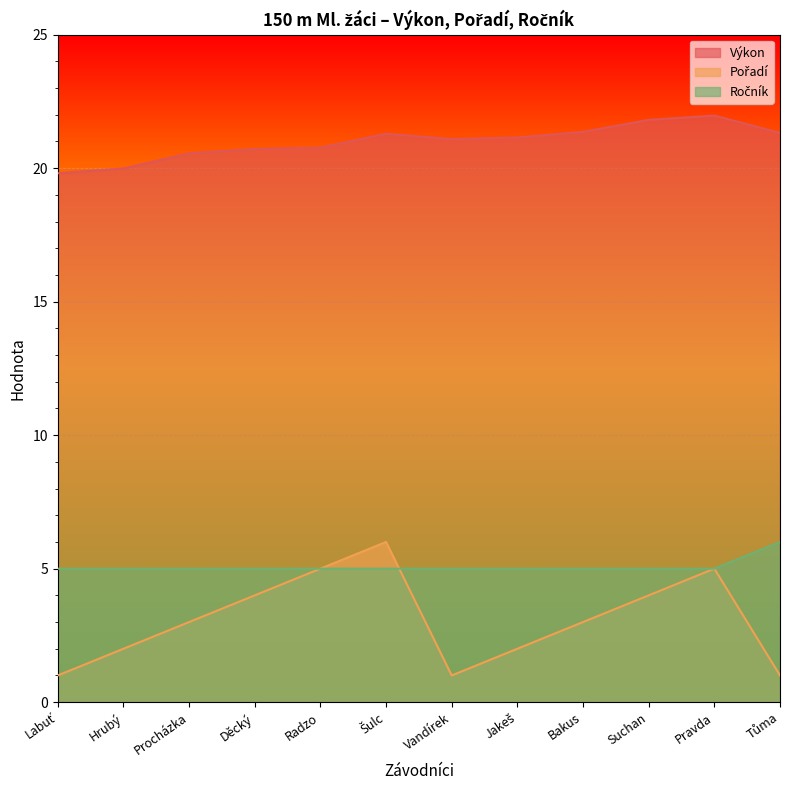

What position from the left is Procházka?

3